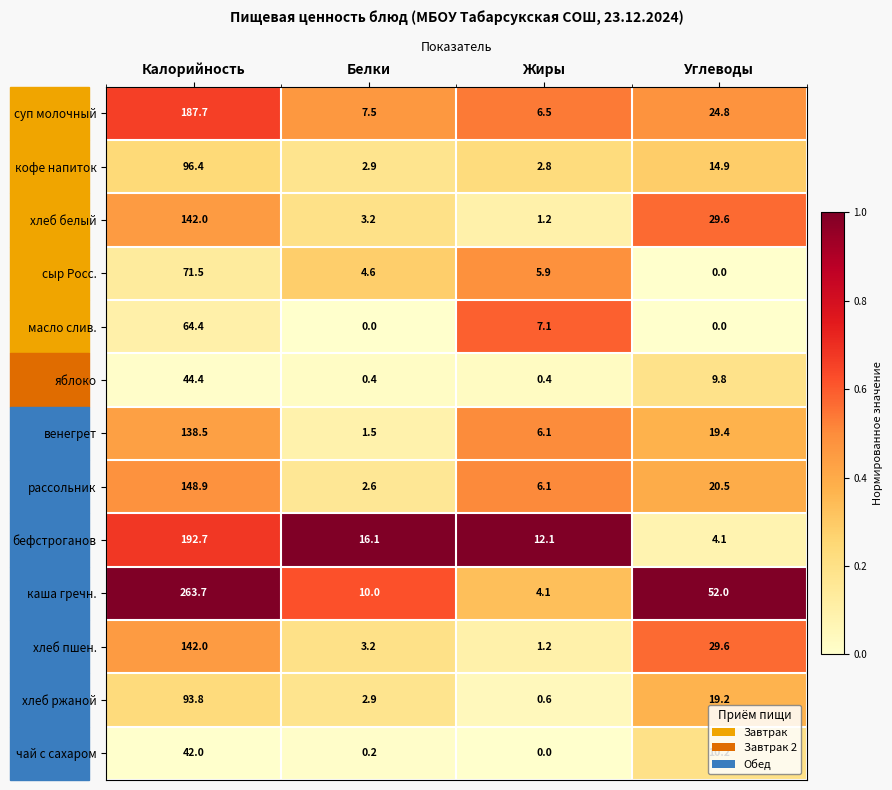

How many series are shown in this chart?

13